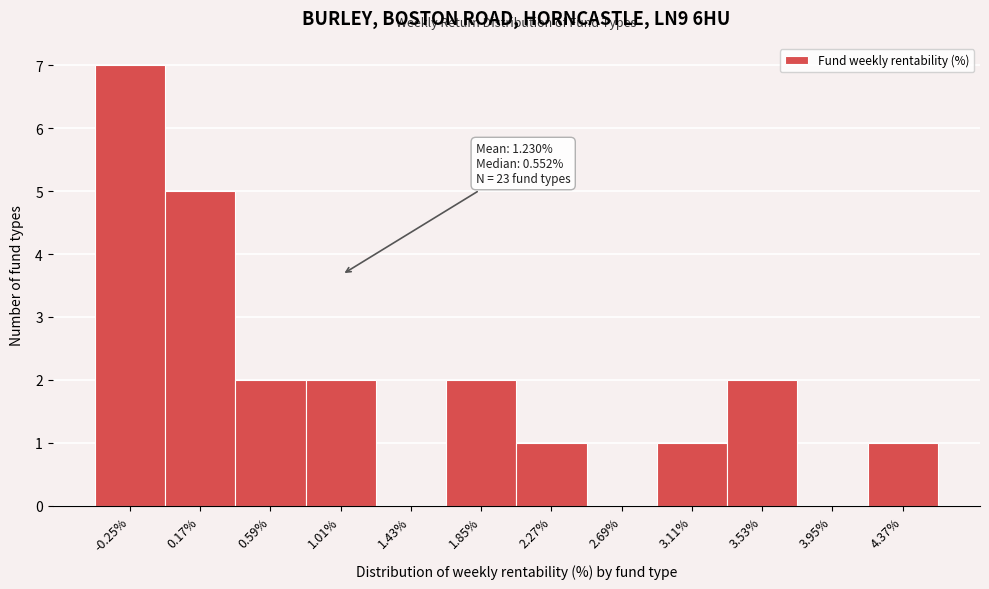

Reading right to left, what are all the values shown in this chart?

4.37%=1	3.95%=0	3.53%=2	3.11%=1	2.69%=0	2.27%=1	1.85%=2	1.43%=0	1.01%=2	0.59%=2	0.17%=5	-0.25%=7